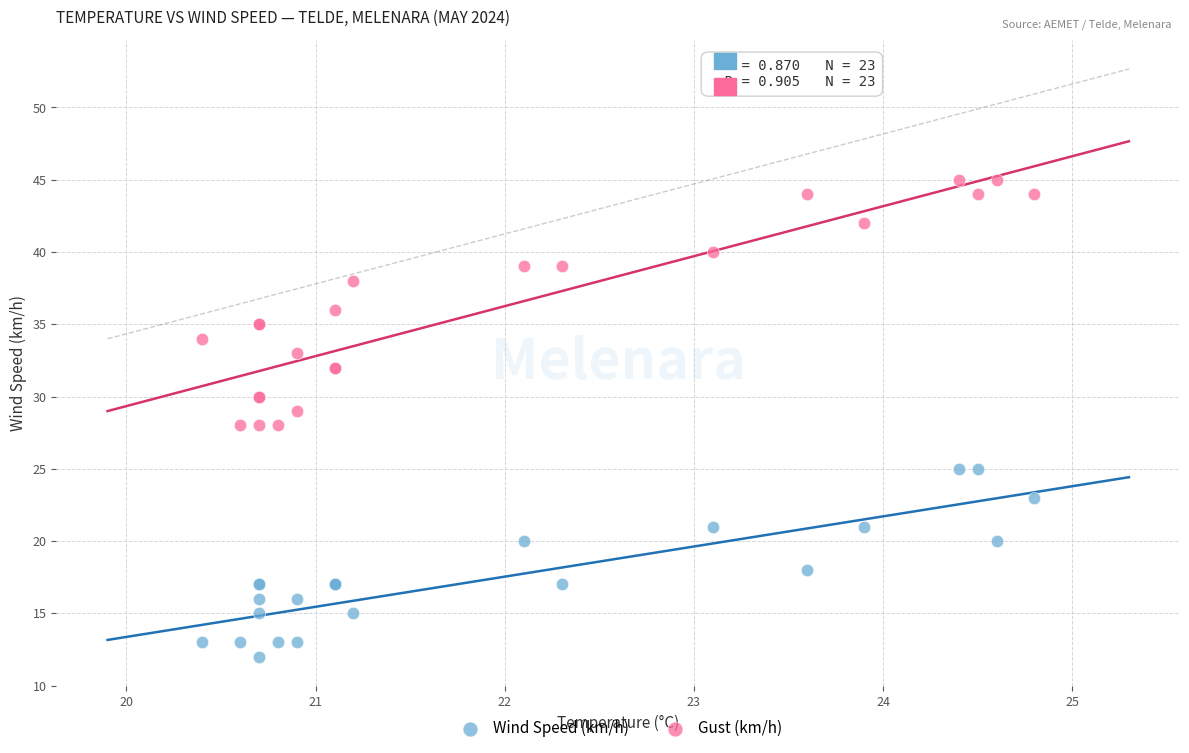

Which series reaches the minimum Y coordinate?

Wind Speed (km/h)